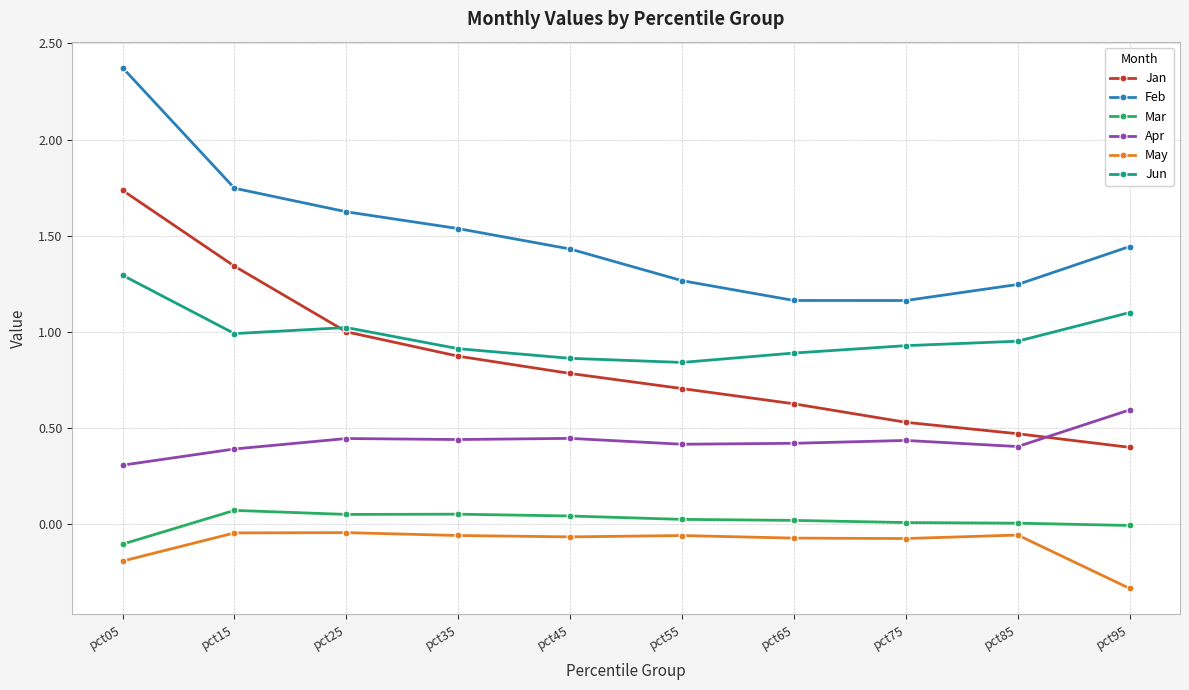

Between pct35 and pct75, which series saw the biggest shift?

Feb